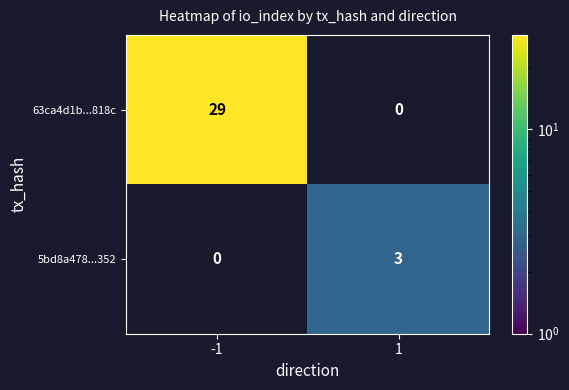

Between 1 and -1, which is larger?

-1